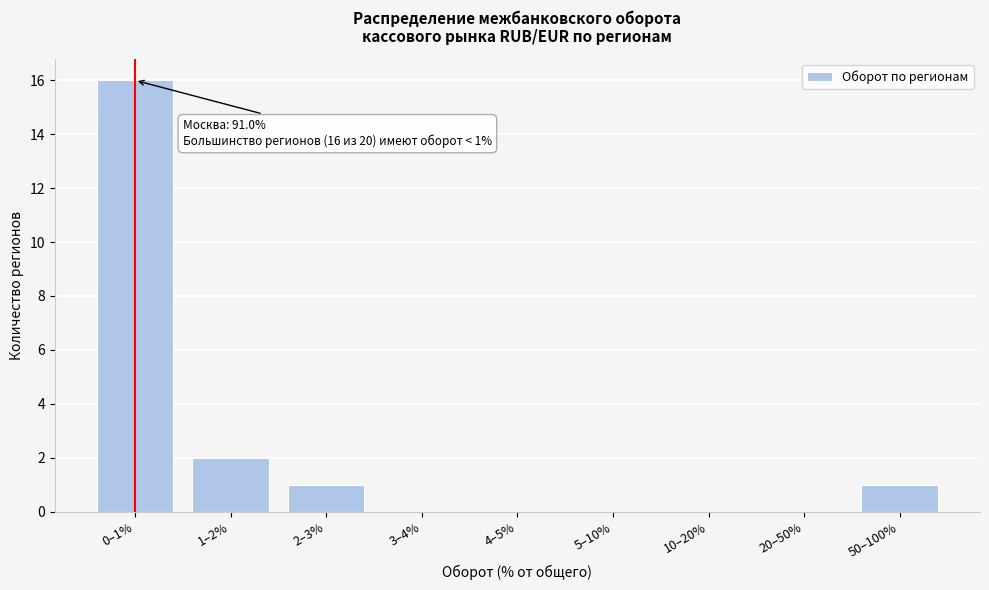

Reading left to right, what are all the values shown in this chart?

0–1%=16	1–2%=2	2–3%=1	3–4%=0	4–5%=0	5–10%=0	10–20%=0	20–50%=0	50–100%=1